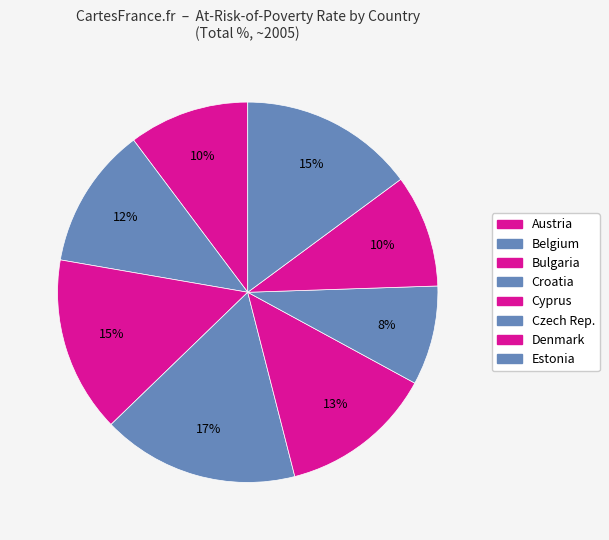

How many slices are in this pie chart?

8